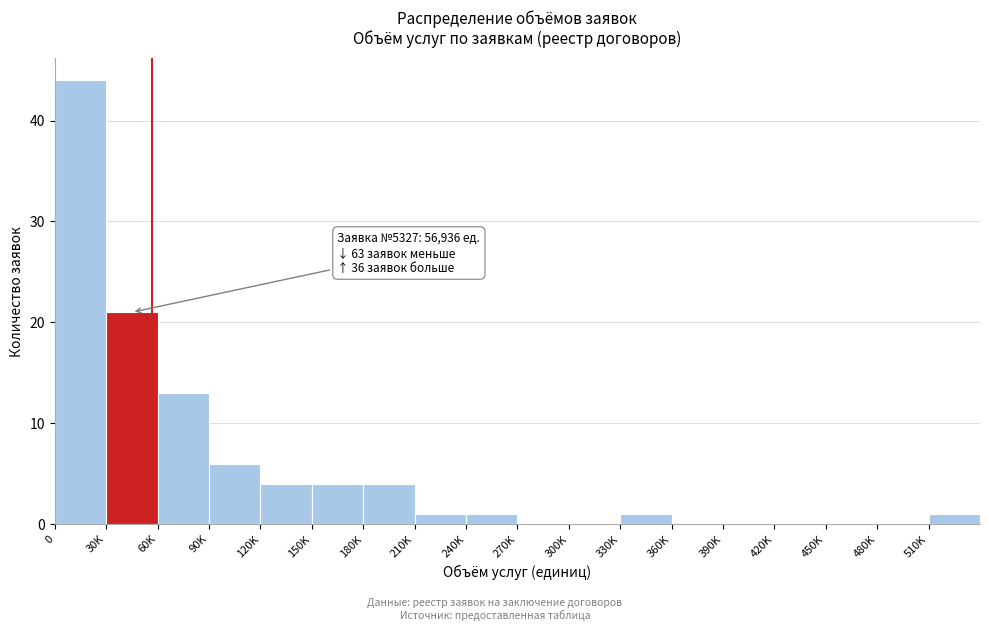

Reading right to left, extract all data points from this chart.

510K=1	480K=0	450K=0	420K=0	390K=0	360K=0	330K=1	300K=0	270K=0	240K=1	210K=1	180K=4	150K=4	120K=4	90K=6	60K=13	30K=21	0=44